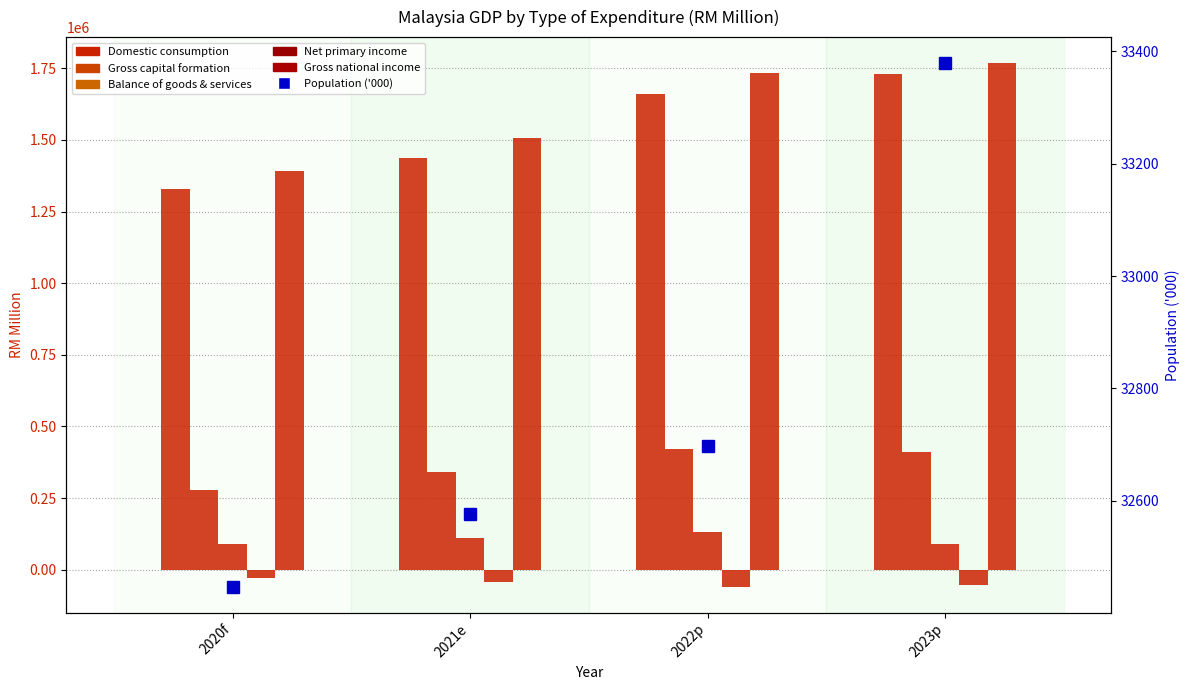

Reading right to left, transcribe all the data shown in this chart.

Domestic consumption: 2023p=1731635	2022p=1661726	2021e=1436925	2020f=1328166
Gross capital formation: 2023p=410623	2022p=421080	2021e=342411	2020f=278847
Balance of goods & services: 2023p=91012	2022p=129632	2021e=111973	2020f=90325
Net primary income: 2023p=-55050	2022p=-59414	2021e=-42153	2020f=-28520
Gross national income: 2023p=1767598	2022p=1731944	2021e=1506745	2020f=1389971
Population (000): 2023p=33379	2022p=32698	2021e=32576	2020f=32447